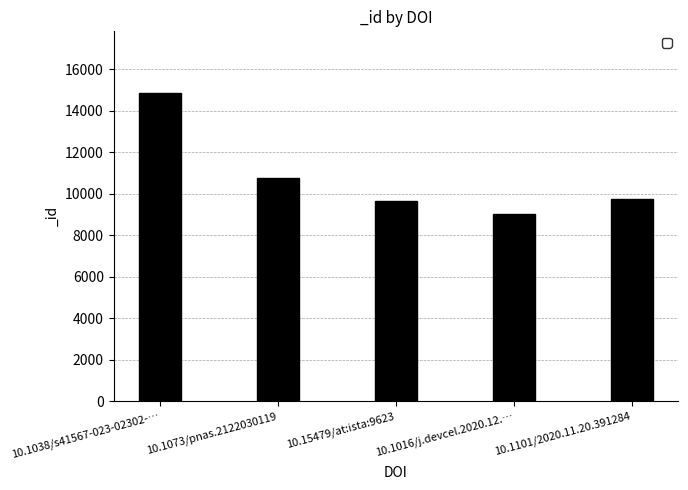

True or false: the data shows 3778 at 10.15479/at:ista:9623.

False